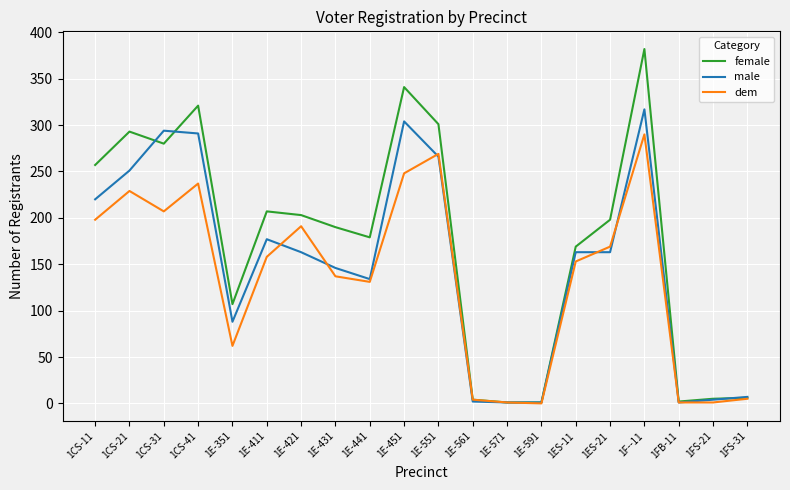

What is the maximum value for female?

382